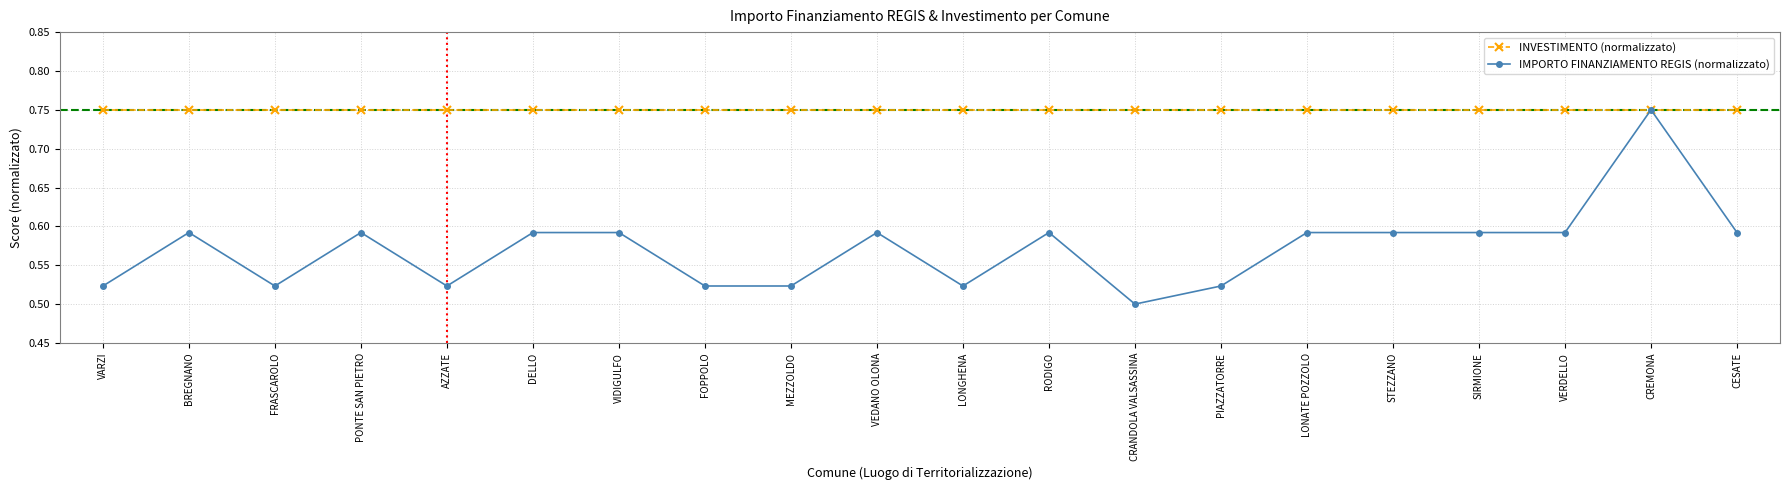

What are all the series names shown in the legend?

INVESTIMENTO (normalizzato), IMPORTO FINANZIAMENTO REGIS (normalizzato)